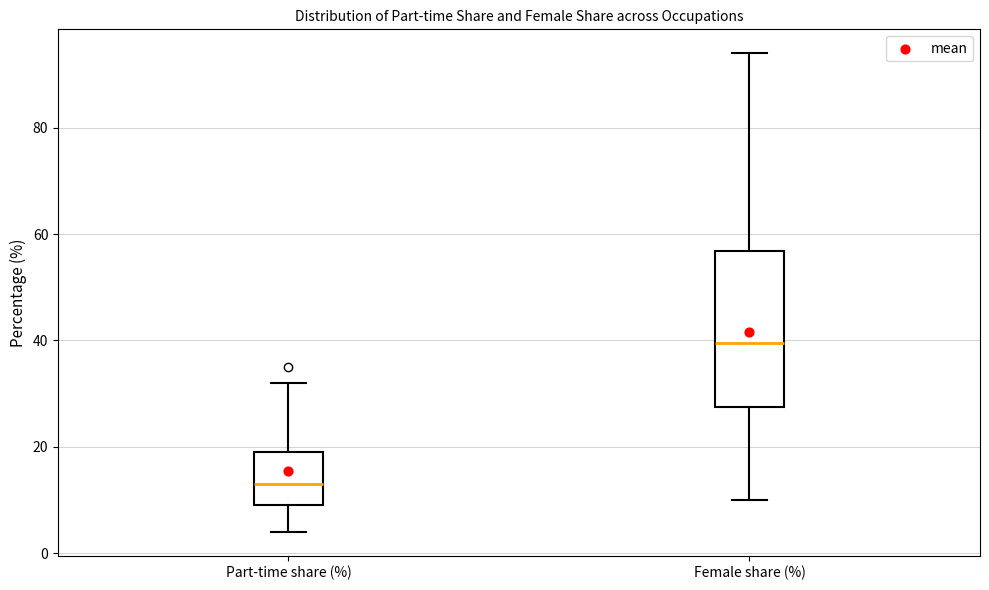

Which box's median line is the highest?

Female share (%)